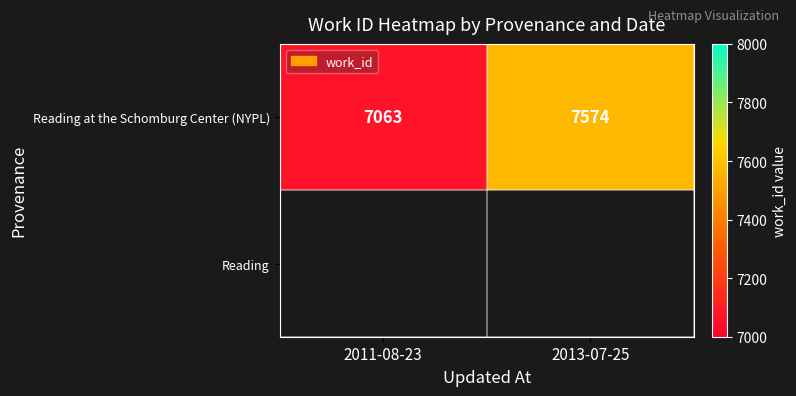

How many data points does each series have?

2